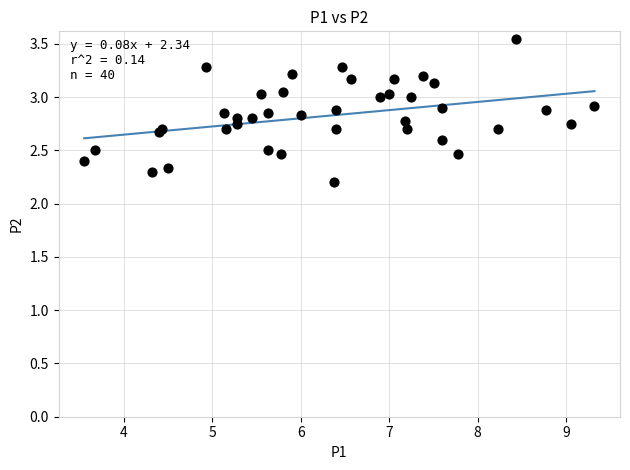

What Y value in the scatter plot is closest to 2?

2.2